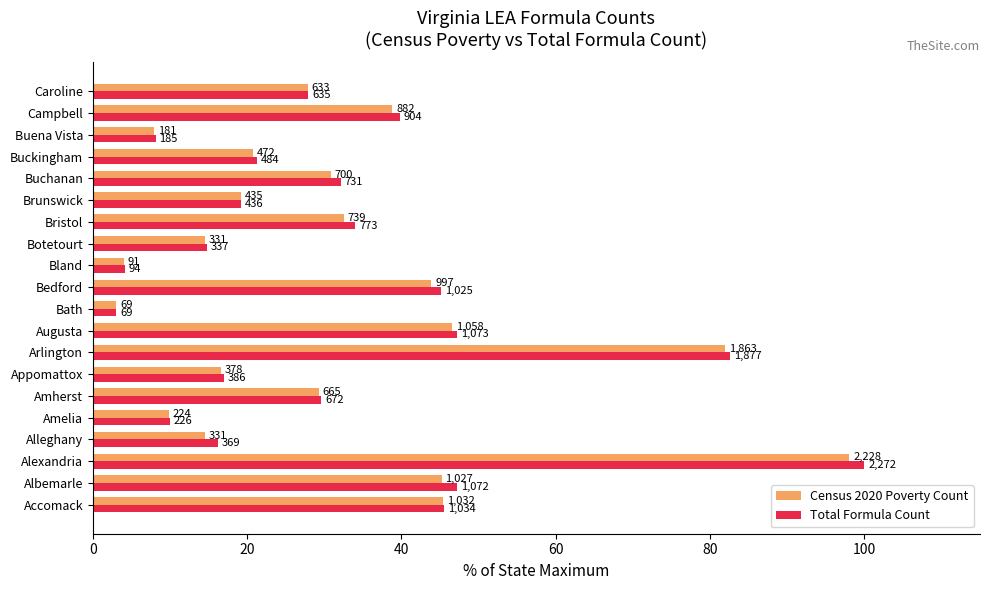

What are all the series names shown in the legend?

Census 2020 Poverty Count, Total Formula Count